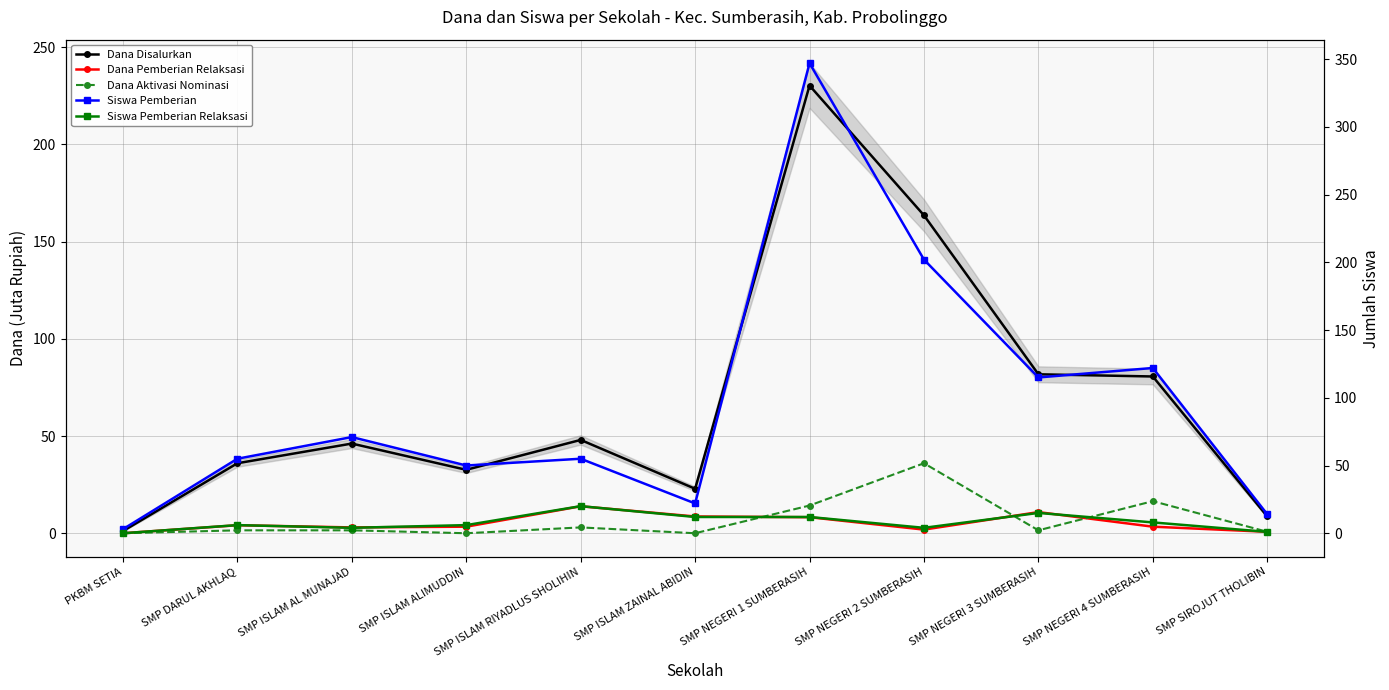

True or false: Dana Aktivasi Nominasi has more than 2 interior local peaks.

True